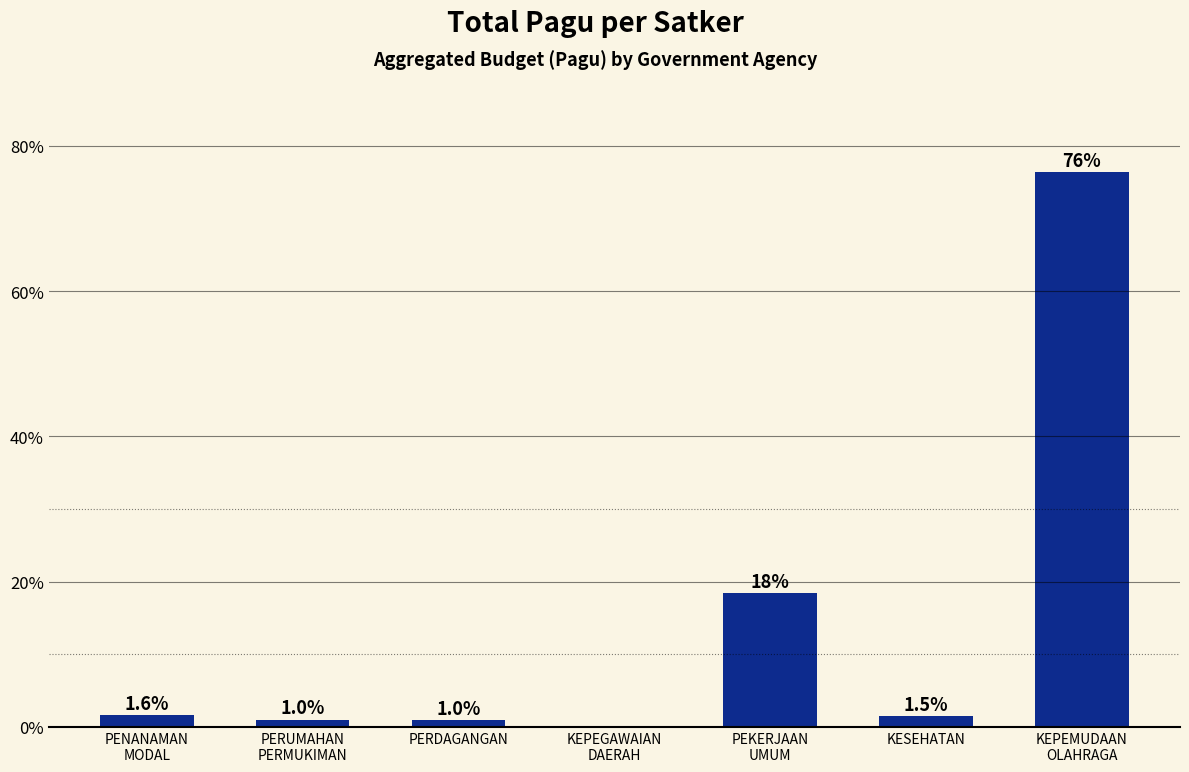

The value at KEPEMUDAAN
OLAHRAGA is 76.4. True or false?

True